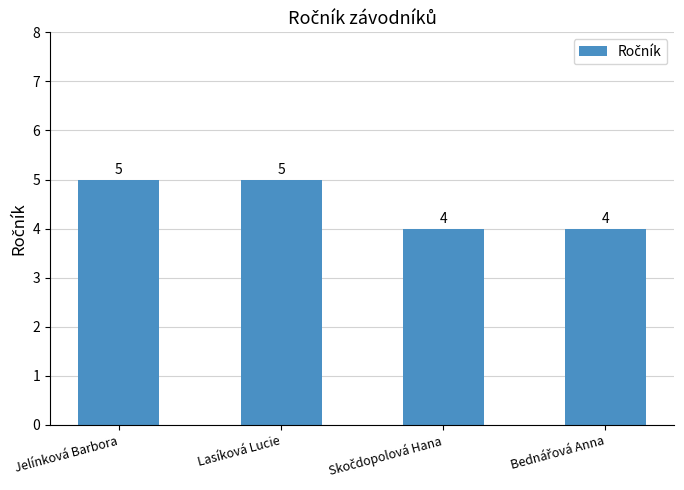

What is the value of the 2nd bar from the left?

5